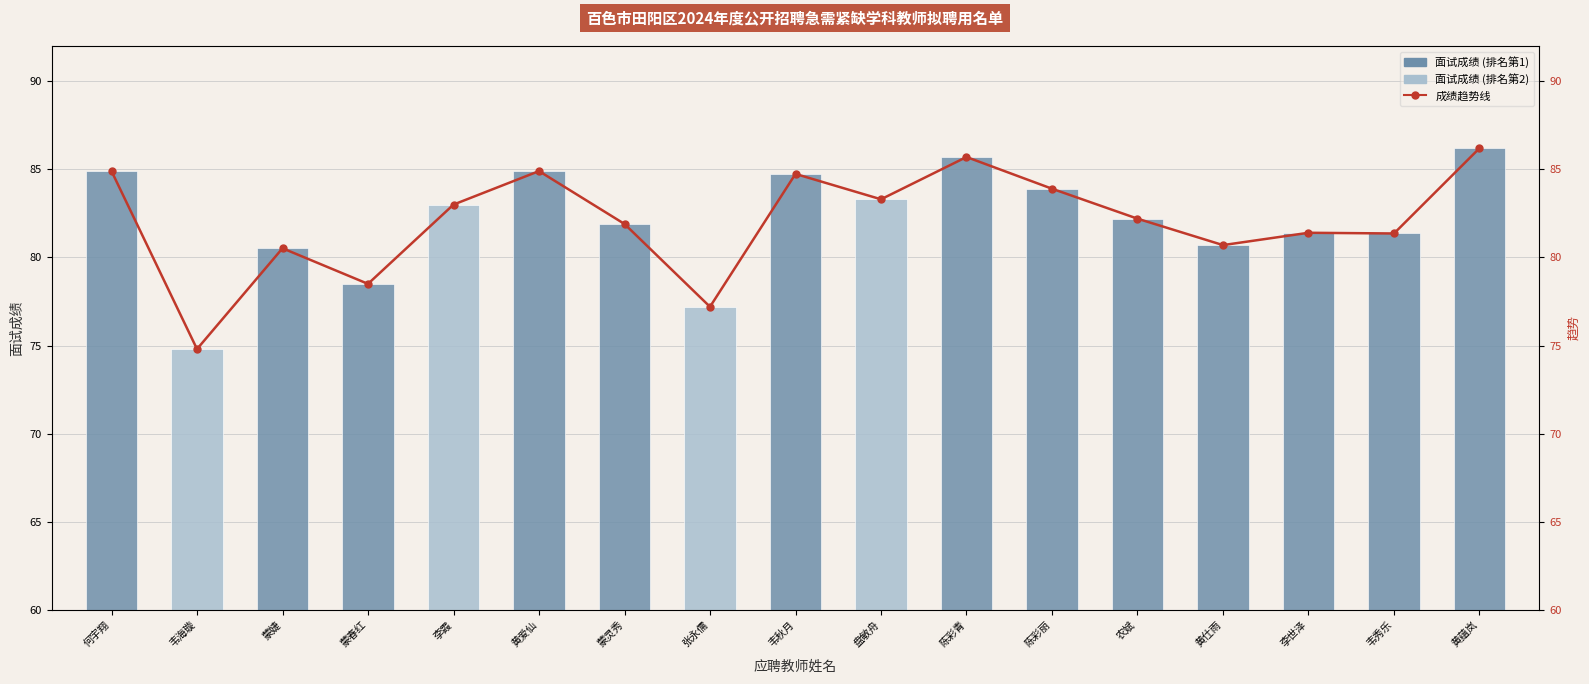

At which category does the chart reach its peak across all series?

黄蕴岚